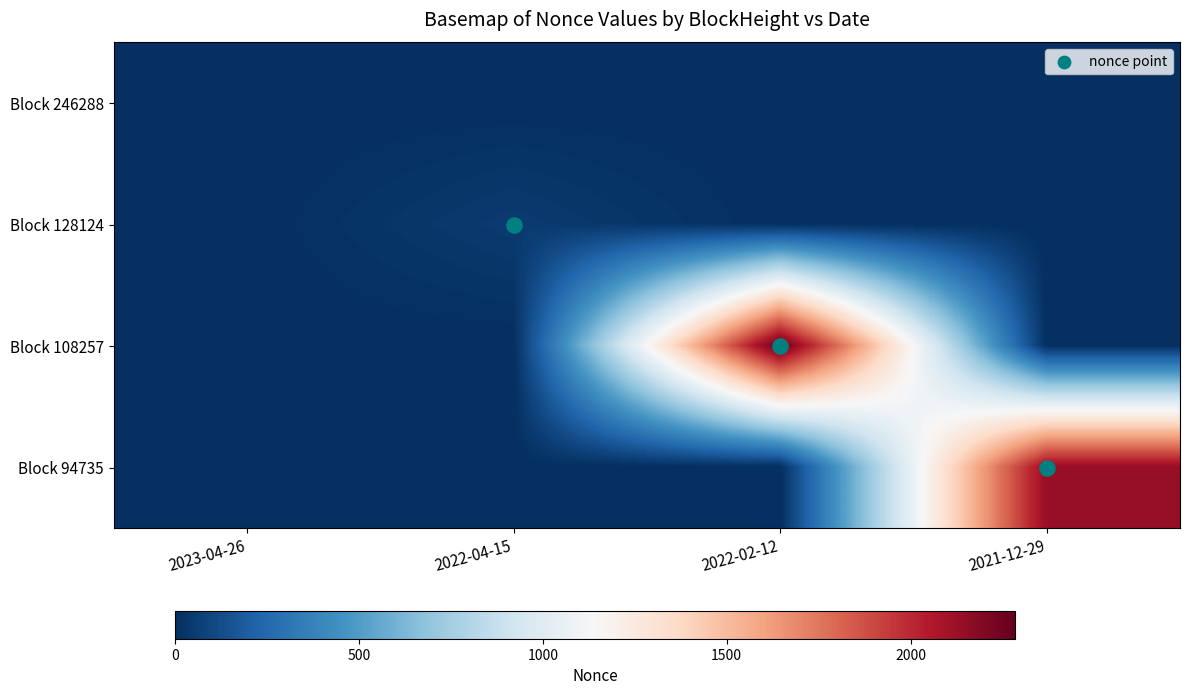

How many series are shown in this chart?

4